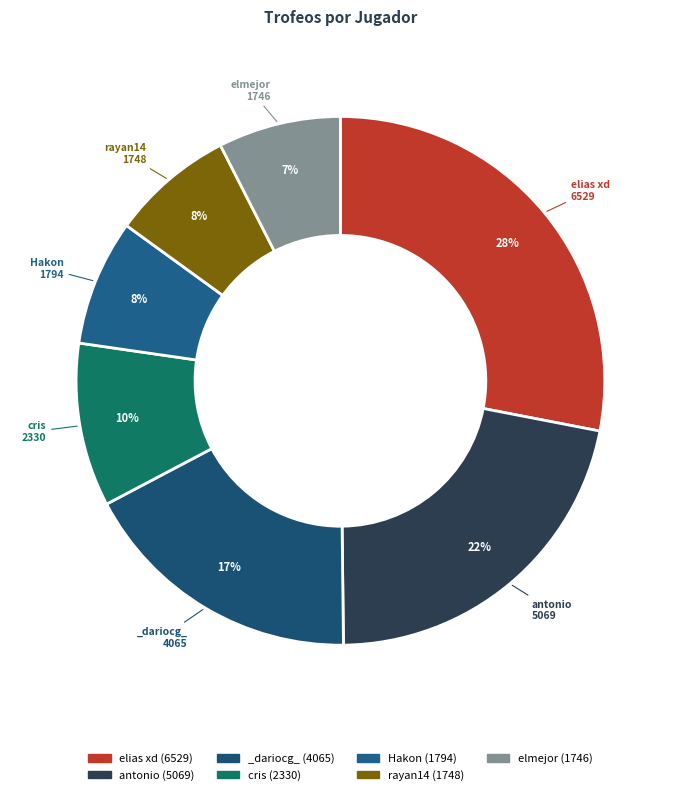

To the nearest percent, what portion does elmejor represent?

7%